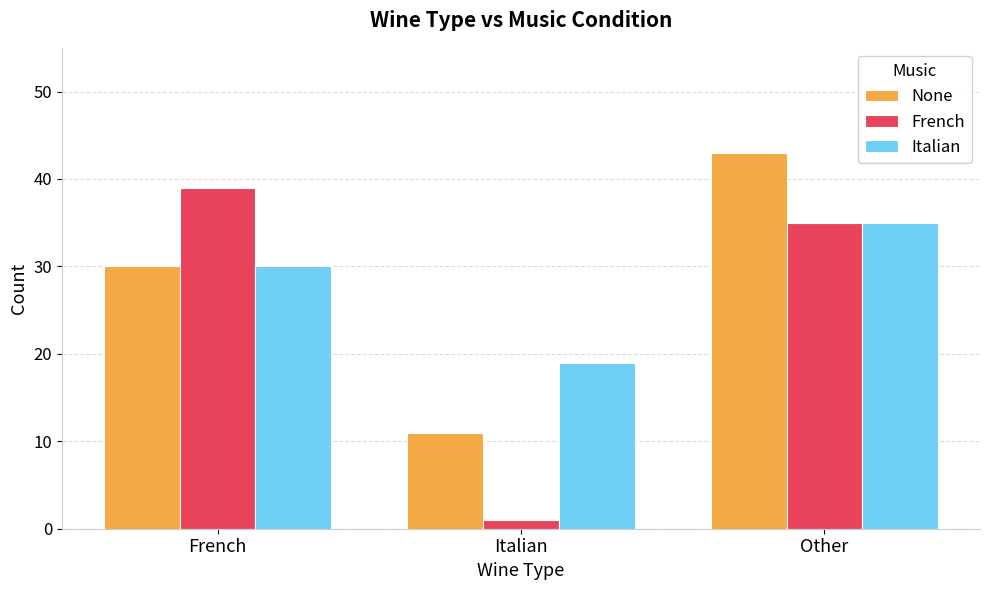

How many categories are shown in the chart?

3